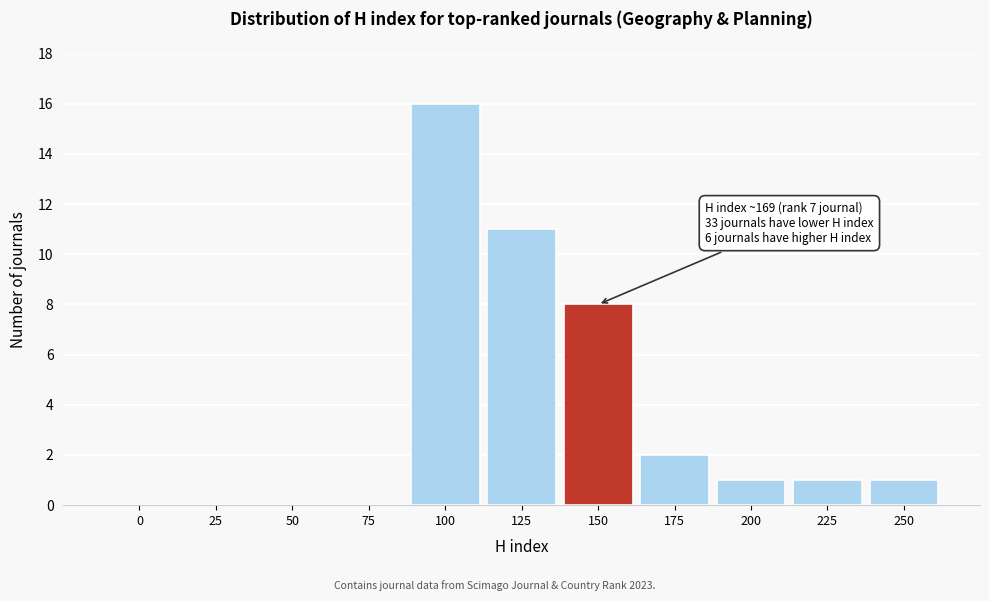

Reading right to left, list all the values displayed in this chart.

250=1	225=1	200=1	175=2	150=8	125=11	100=16	75=0	50=0	25=0	0=0